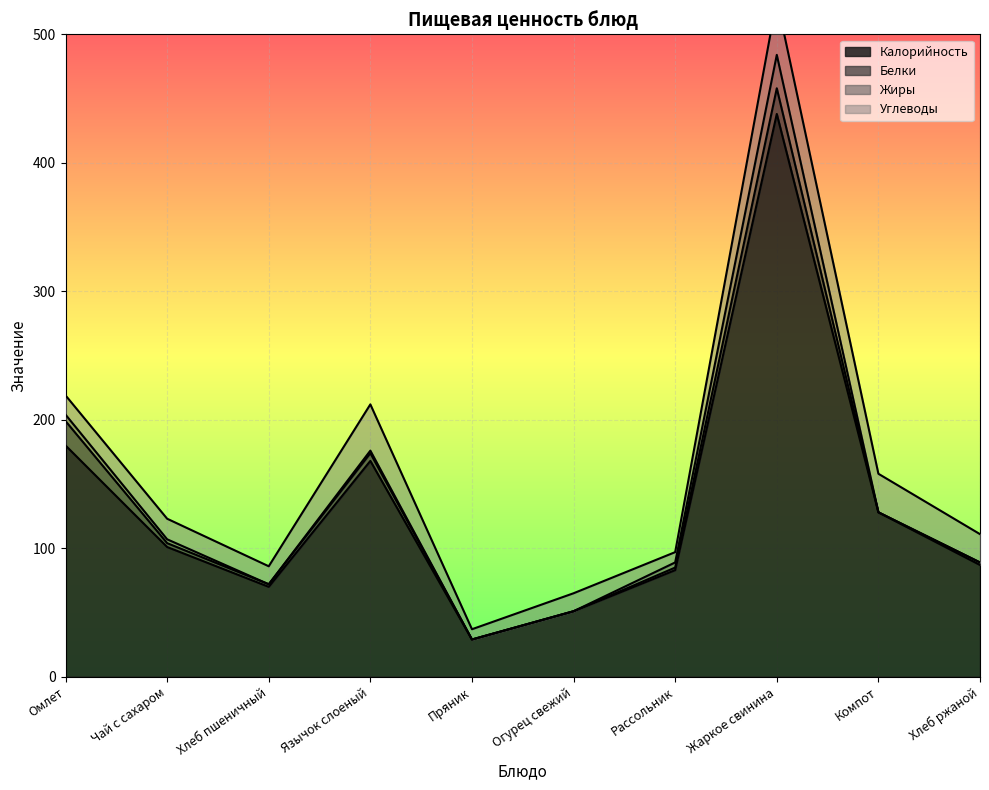

How many interior local peaks does the Белки series have?

2